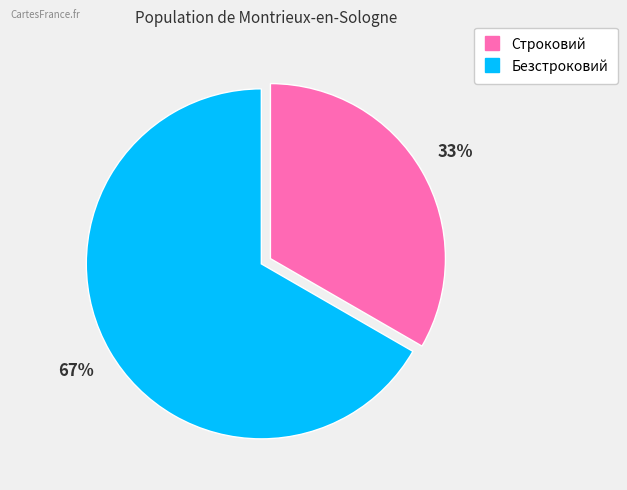

Does any single category account for the majority?

Yes